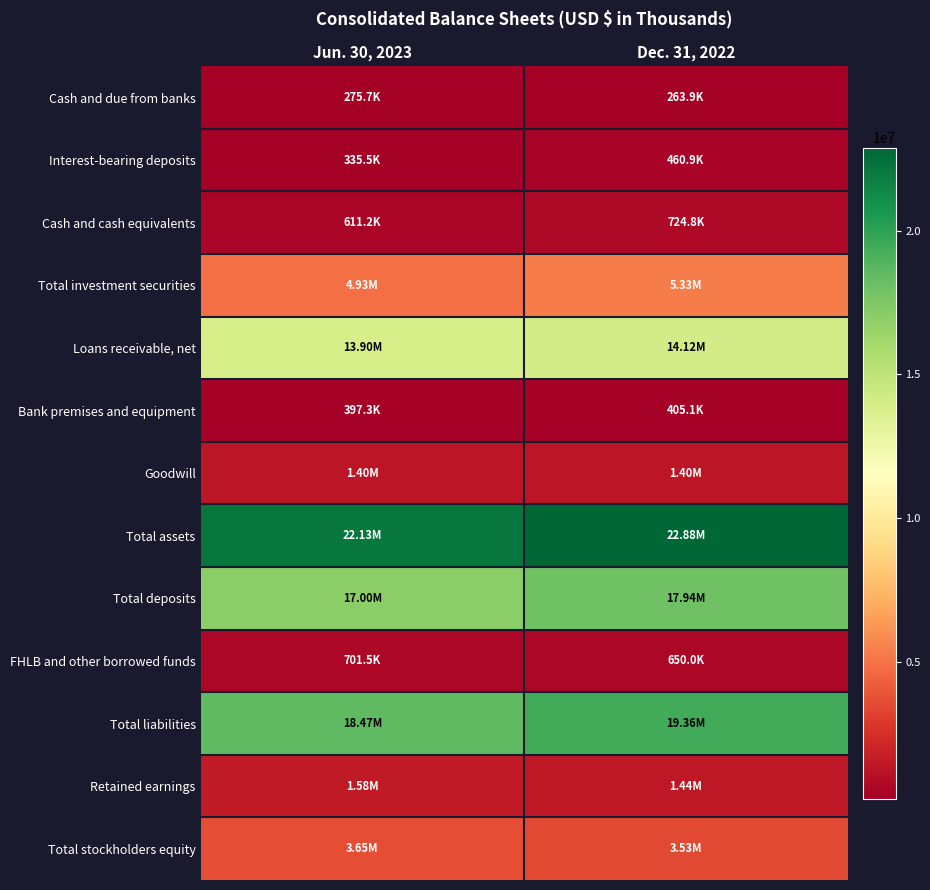

Which label corresponds to the smallest value in the chart?

Dec. 31, 2022